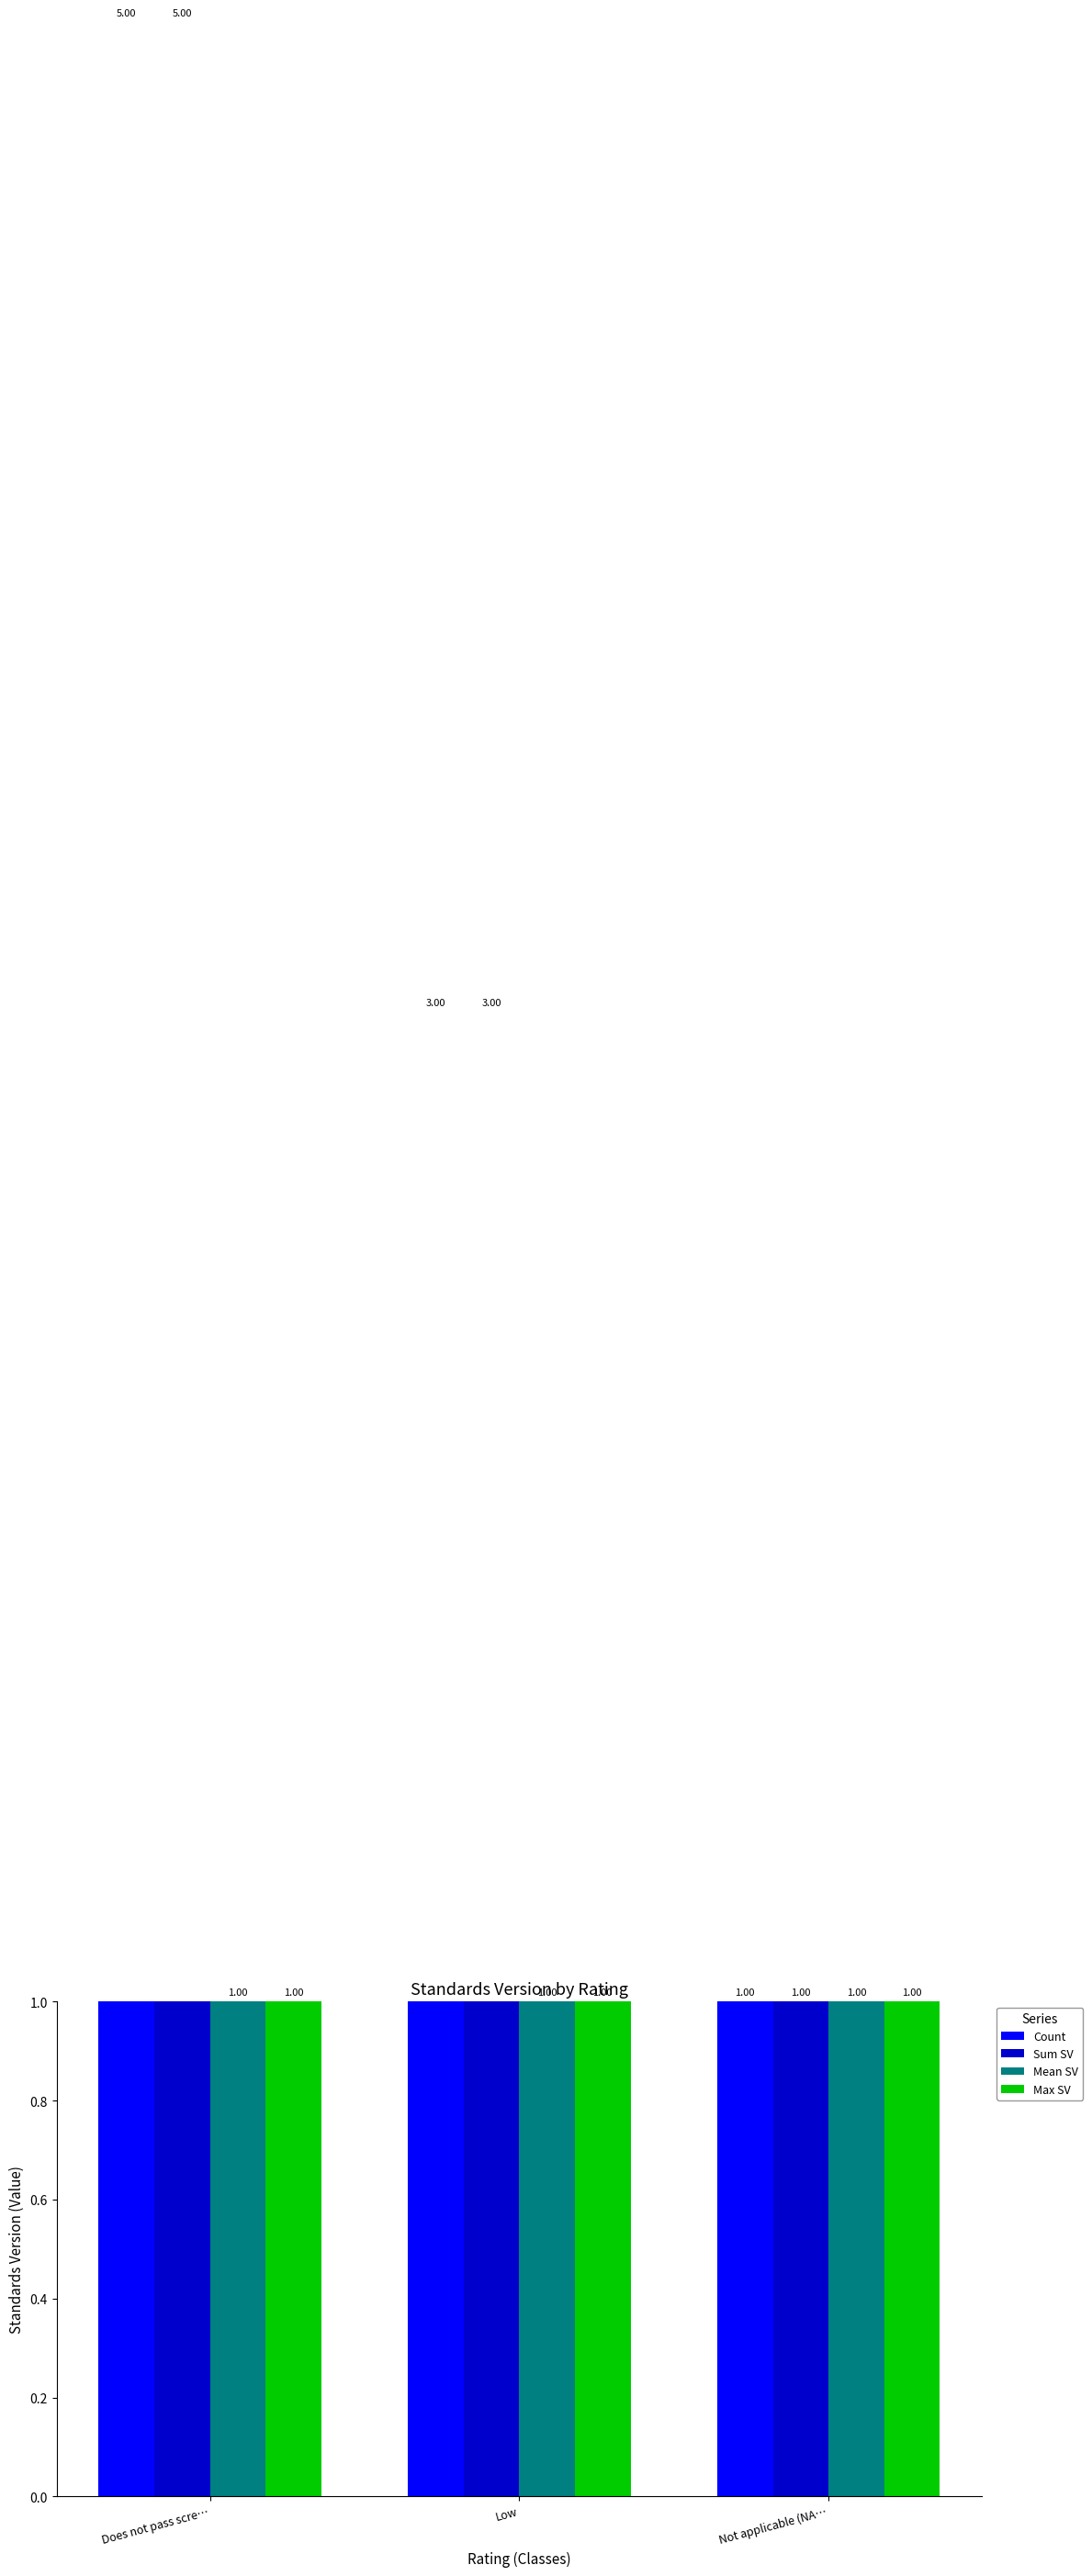

What is the difference between the maximum and minimum values in the Sum SV series?

4